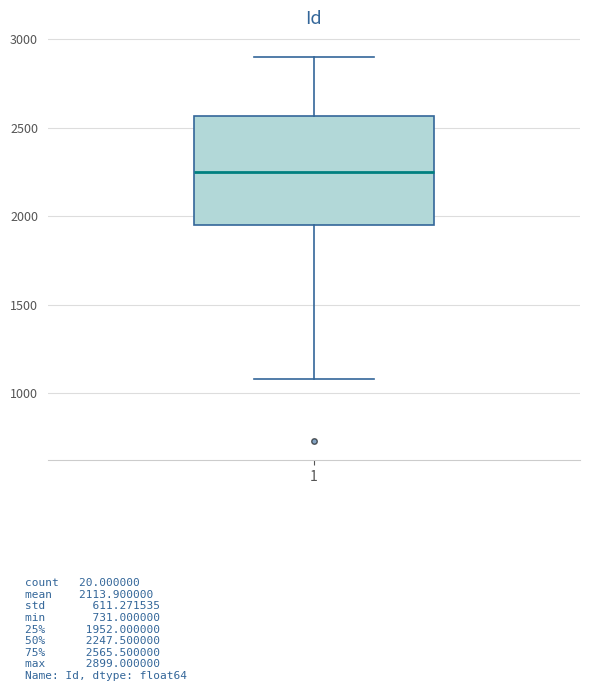

Where does the lower whisker of the box at x = 1 end on the y-axis? The values are not printed on the chart, so give them approximately, as read against the axis.

1100